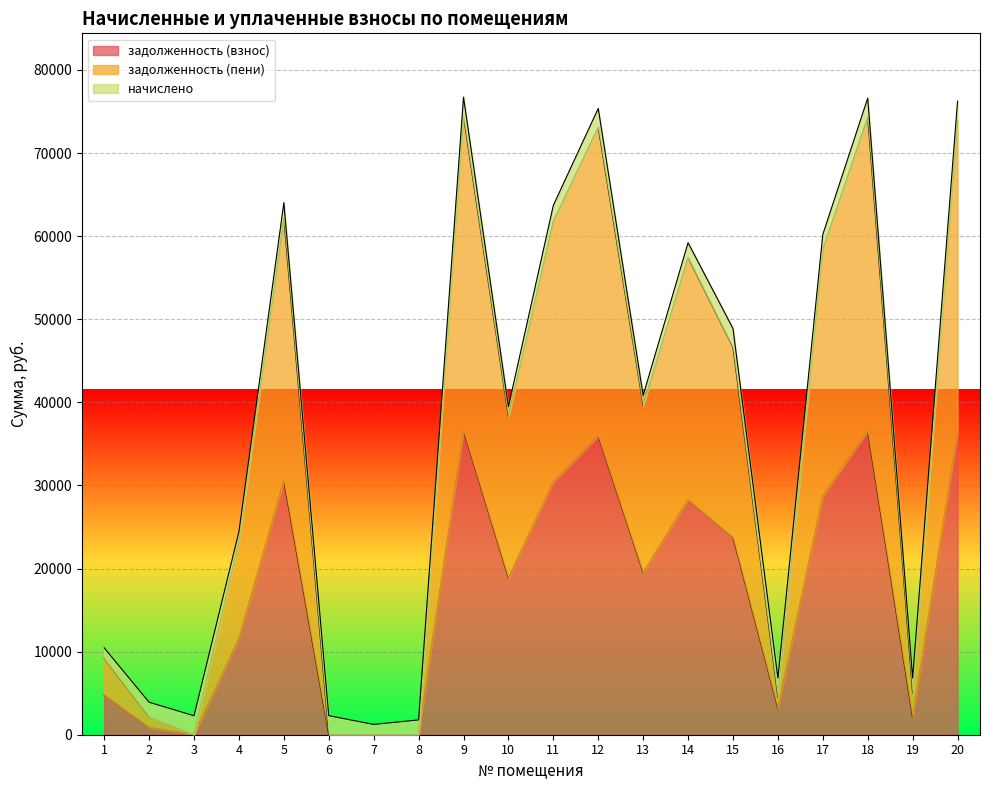

At which category is the sum across all series the highest?

9